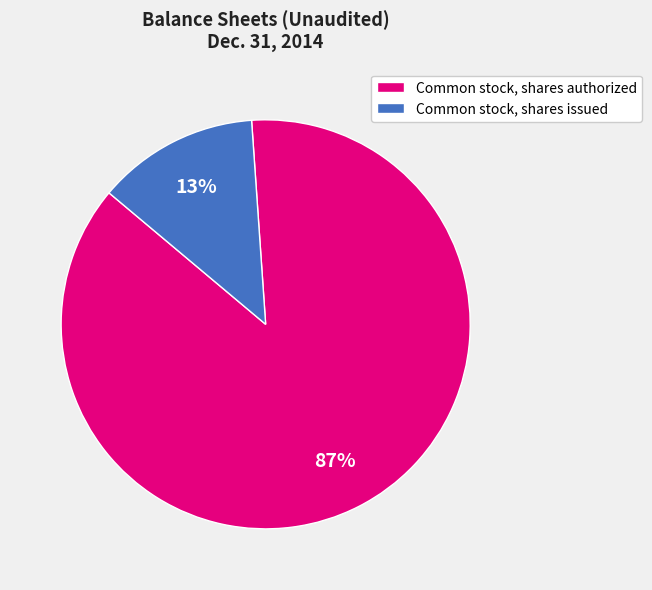

Which has a higher value, Common stock, shares issued or Common stock, shares authorized?

Common stock, shares authorized